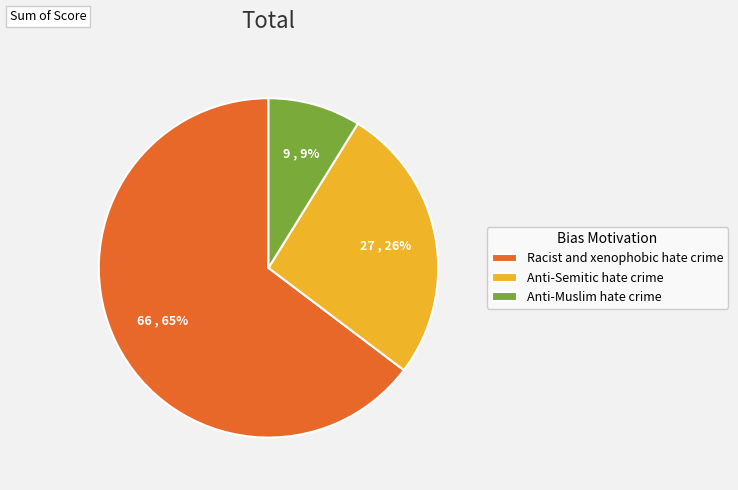

Does Anti-Semitic hate crime represent more than half of the total?

No